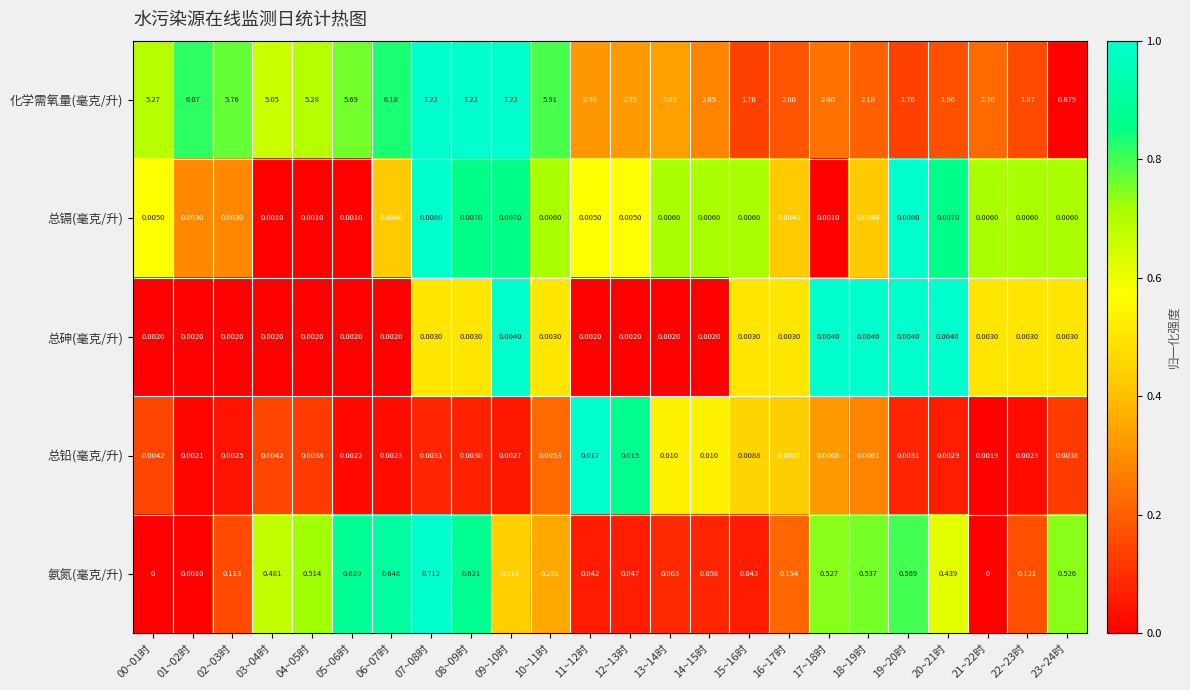

Which series changed the most between 10~11时 and 23~24时?

化学需氧量(毫克/升)